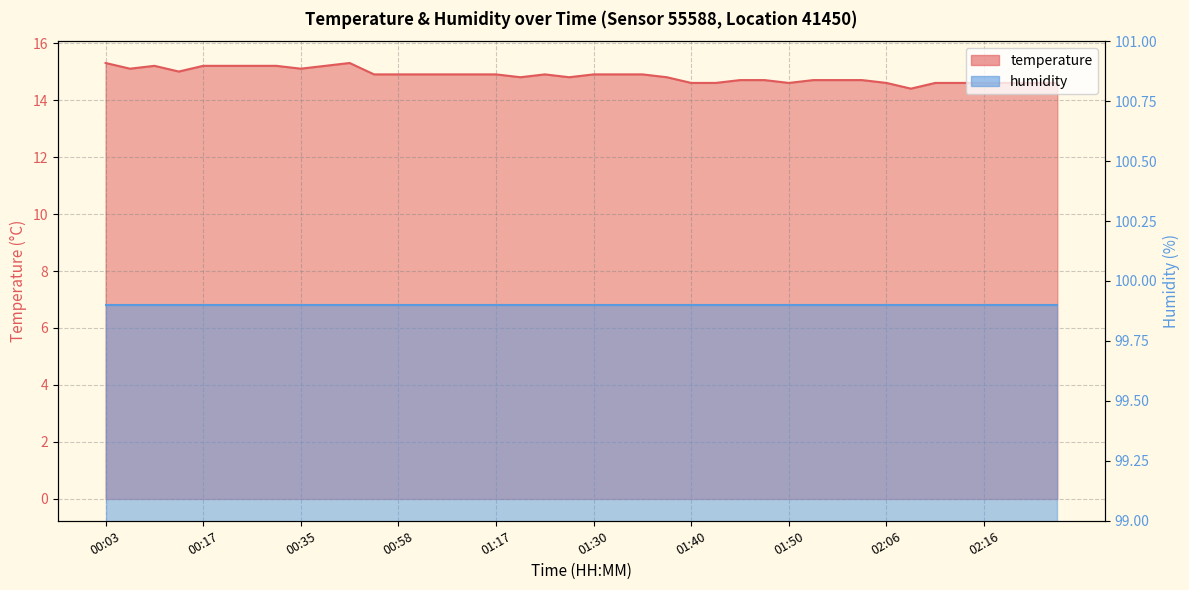

What is the value of the 18th point from the left?

14.8